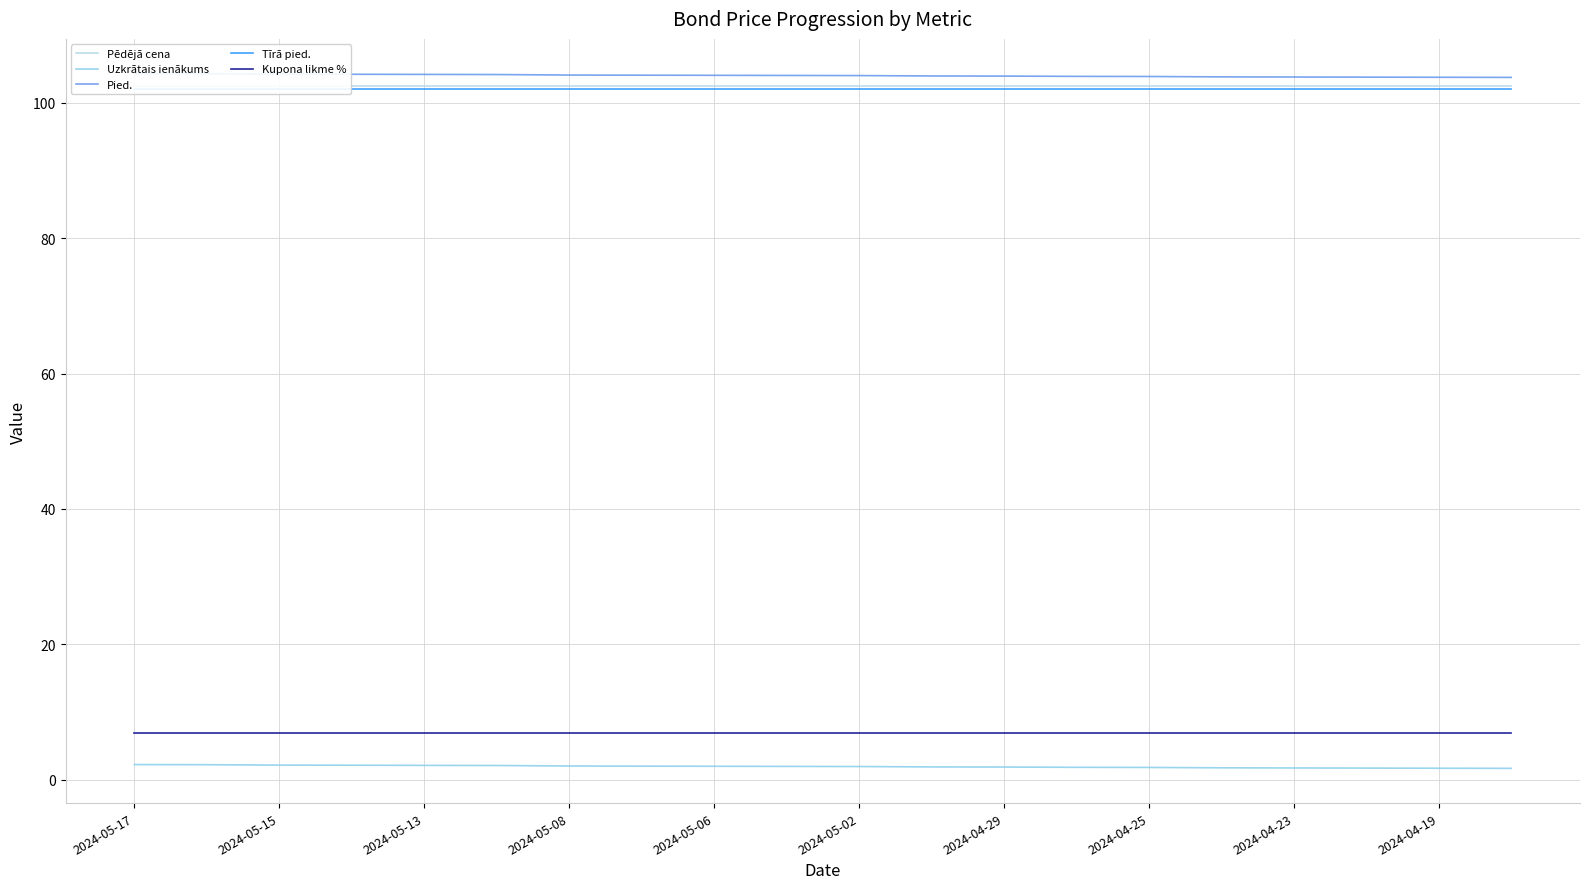

Which series has the largest total across all categories?

Pied.